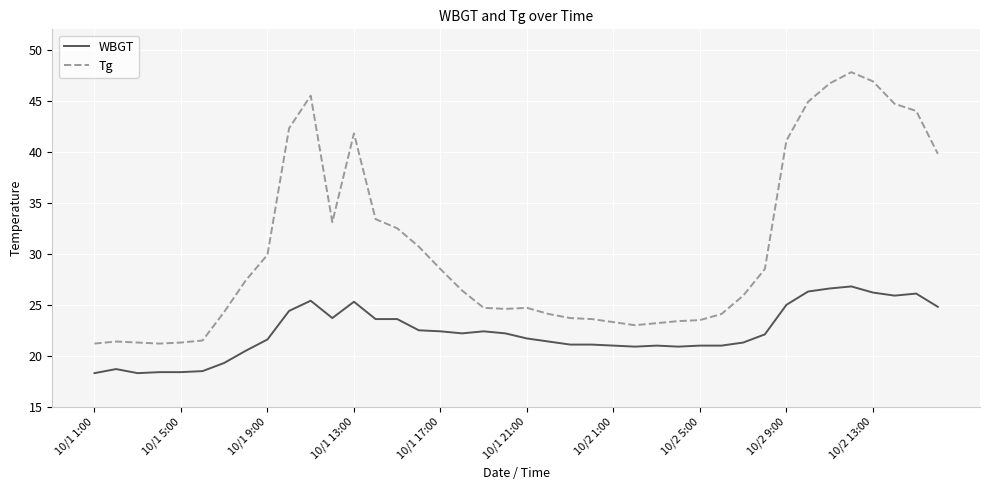

True or false: Tg and WBGT intersect in this chart.

False